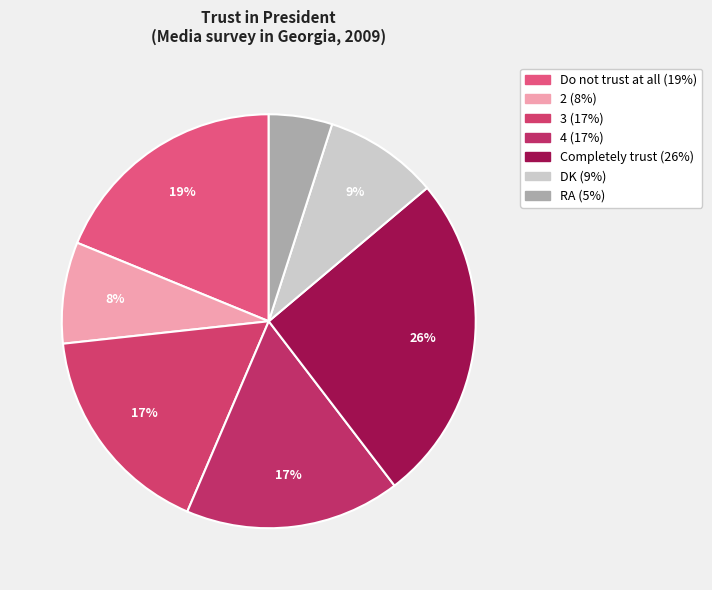

Between Do not trust at all and 2, which is larger?

Do not trust at all